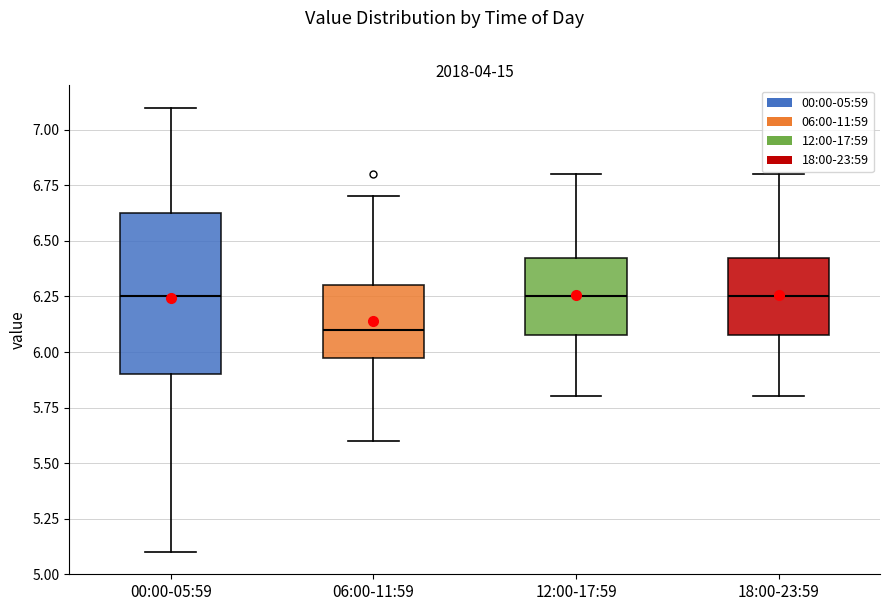

Reading left to right, transcribe this box plot: for each box, give where its median line is, the range the box spans, and where its two whiskers end, as read against the y-axis. The values are not printed on the chart, so give them approximately, as read against the axis.

00:00-05:59: median 6.25, box 5.90 to 6.65, whiskers 5.10 to 7.10
06:00-11:59: median 6.10, box 6.00 to 6.30, whiskers 5.60 to 6.70
12:00-17:59: median 6.25, box 6.10 to 6.45, whiskers 5.80 to 6.80
18:00-23:59: median 6.25, box 6.10 to 6.45, whiskers 5.80 to 6.80